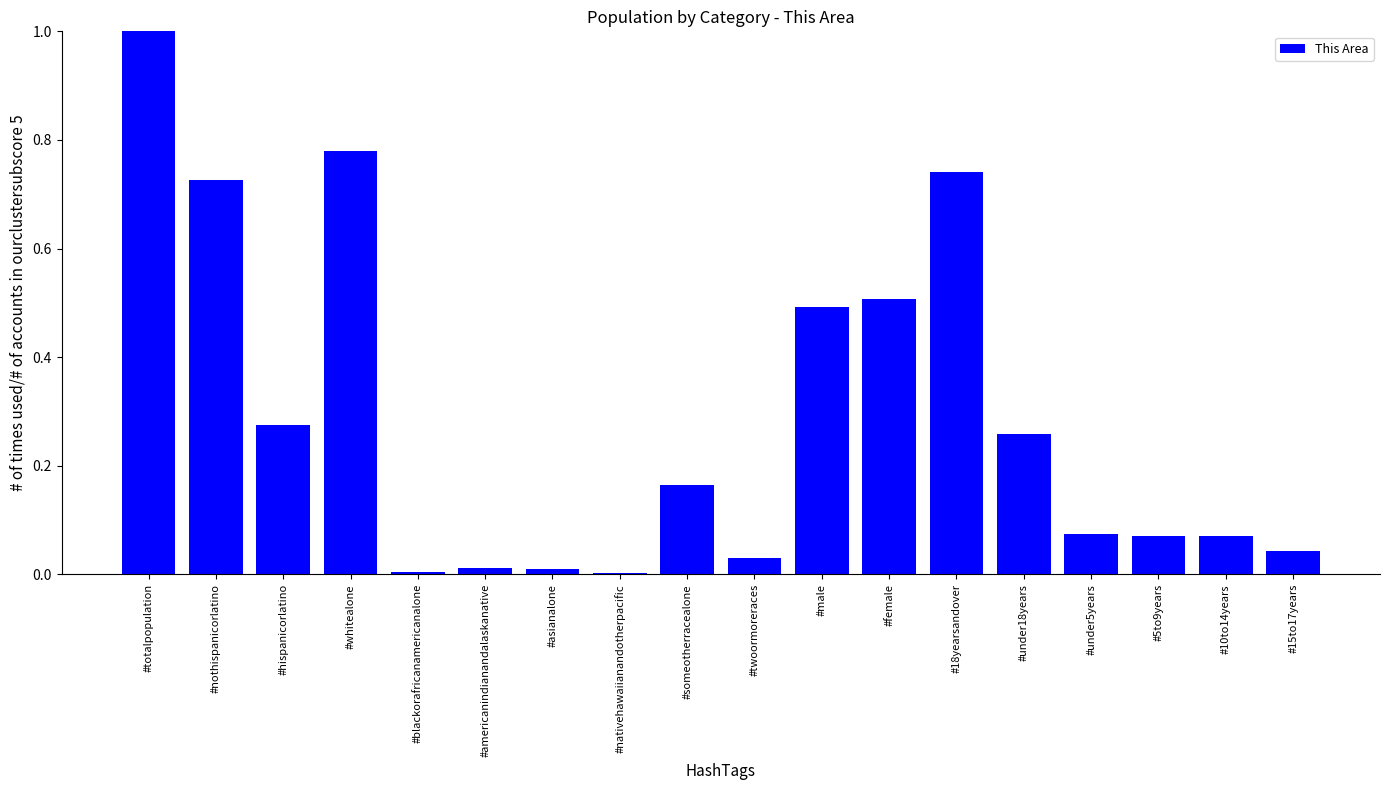

What is the change in value from #nativehawaiianandotherpacific to #18yearsandover?

+0.7